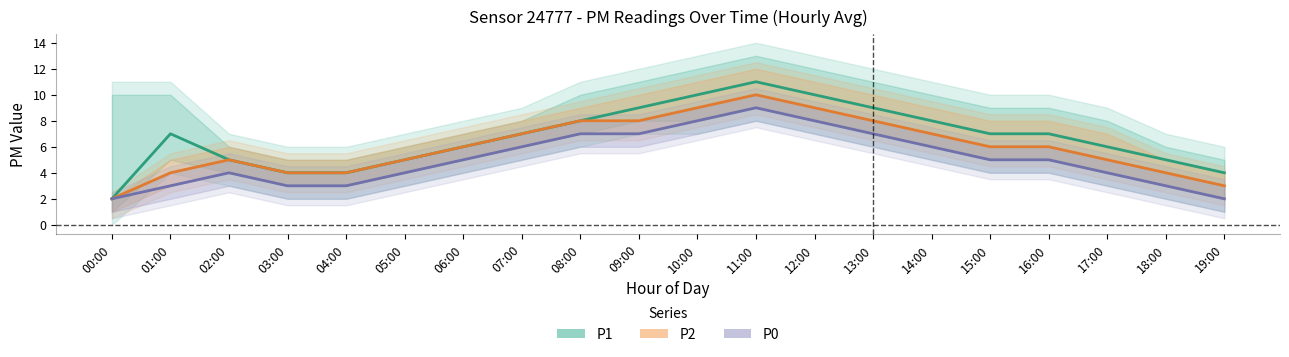

What is the sum of all P1 values?

134